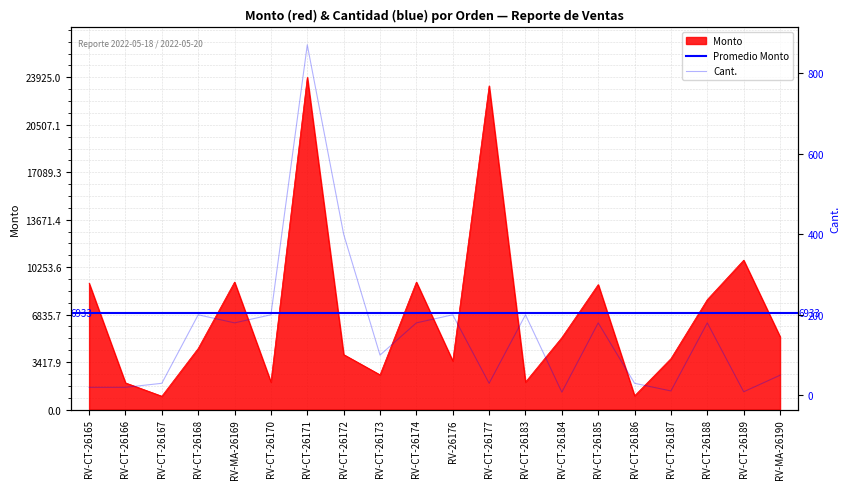

Between RV-CT-26174 and RV-CT-26183, which is larger?

RV-CT-26174